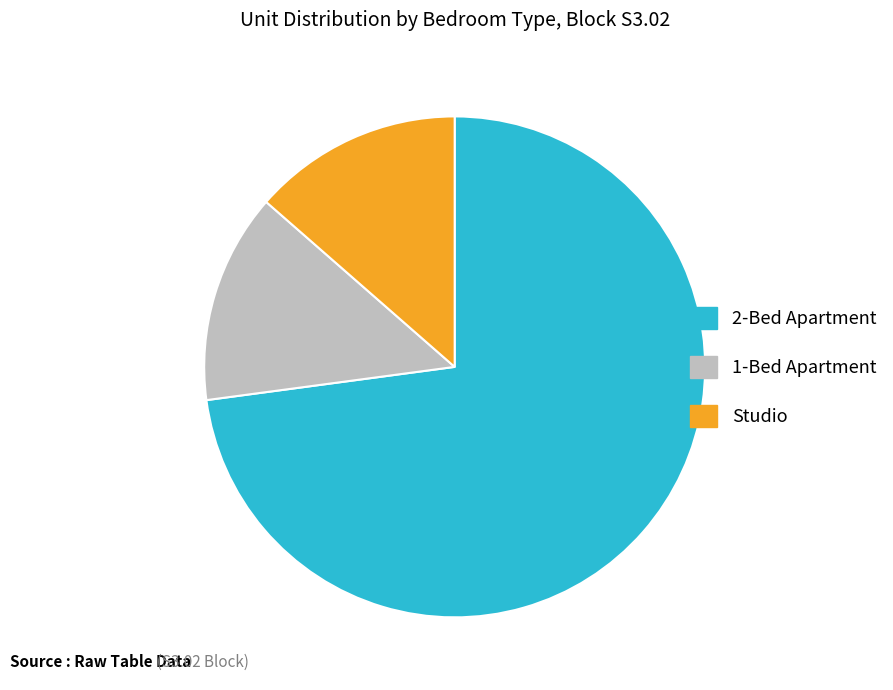

True or false: 1-Bed Apartment accounts for 14% of the total.

True